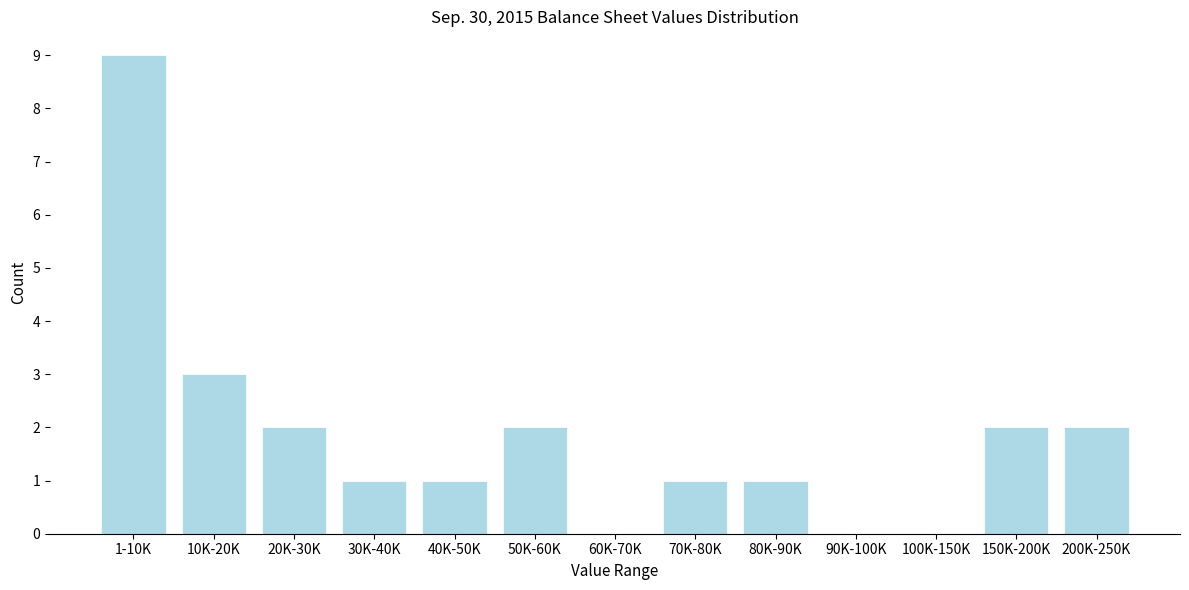

Reading left to right, transcribe all the data shown in this chart.

1-10K=9	10K-20K=3	20K-30K=2	30K-40K=1	40K-50K=1	50K-60K=2	60K-70K=0	70K-80K=1	80K-90K=1	90K-100K=0	100K-150K=0	150K-200K=2	200K-250K=2